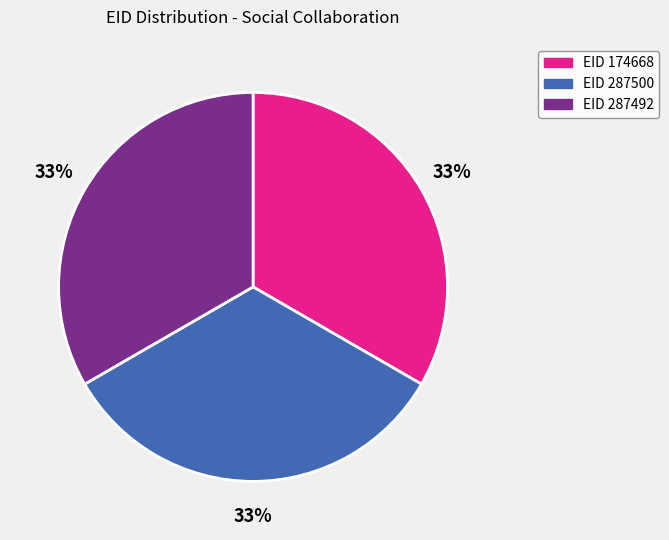

To the nearest percent, what is the average slice percentage?

33%